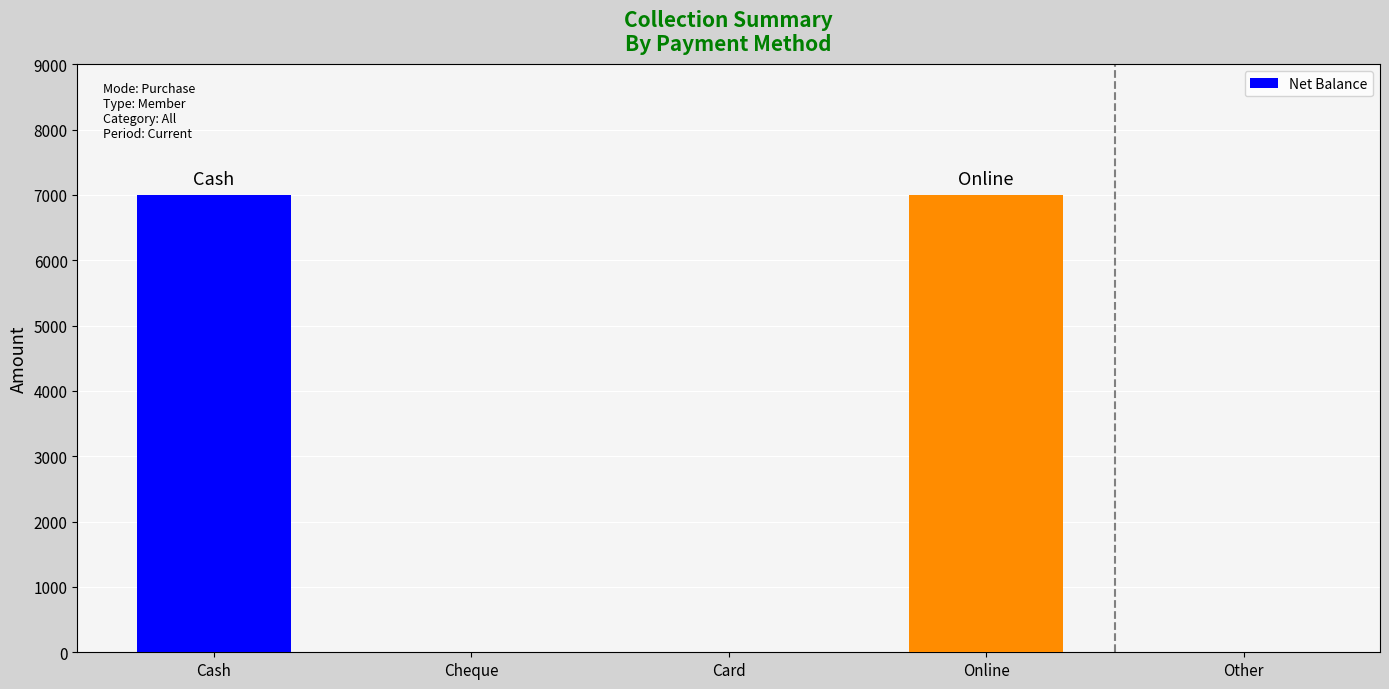

What is the sum of the values at Card and Online?

7000